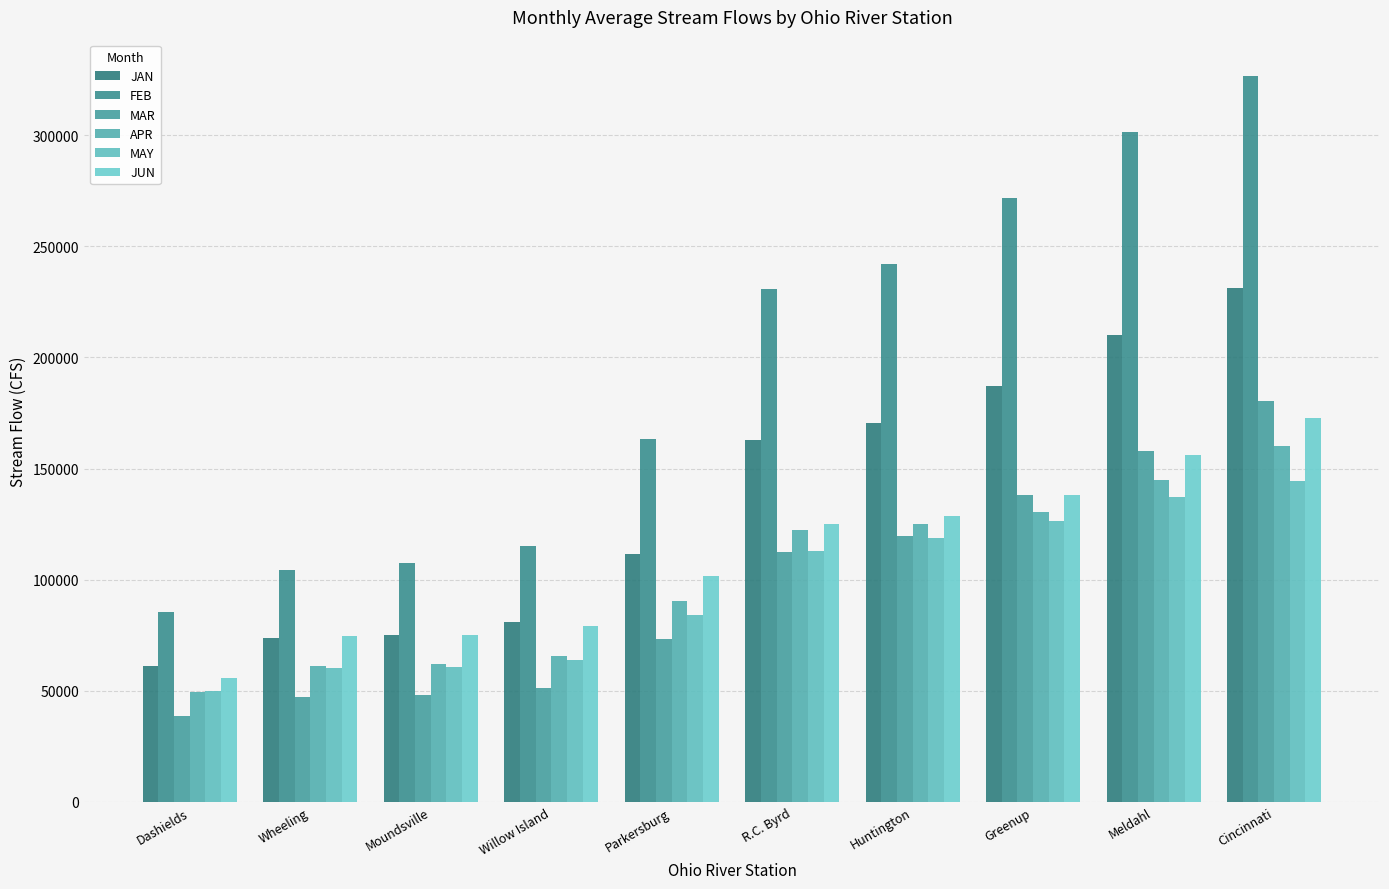

Reading left to right, transcribe all the data shown in this chart.

JAN: Dashields=61110.3	Wheeling=73686.2	Moundsville=75213.8	Willow Island=81024.1	Parkersburg=111431.0	R.C. Byrd=162693.1	Huntington=170610.3	Greenup=187106.9	Meldahl=210103.4	Cincinnati=231362.1
FEB: Dashields=85525.0	Wheeling=104289.3	Moundsville=107642.9	Willow Island=115092.9	Parkersburg=163325.0	R.C. Byrd=230967.9	Huntington=242078.6	Greenup=271917.9	Meldahl=301510.7	Cincinnati=326692.9
MAR: Dashields=38537.5	Wheeling=47340.6	Moundsville=48275.0	Willow Island=51206.2	Parkersburg=73231.3	R.C. Byrd=112403.1	Huntington=119715.6	Greenup=137896.9	Meldahl=157846.9	Cincinnati=180231.3
APR: Dashields=49519.4	Wheeling=61041.9	Moundsville=61822.6	Willow Island=65825.8	Parkersburg=90171.0	R.C. Byrd=122400.0	Huntington=125138.7	Greenup=130606.5	Meldahl=144841.9	Cincinnati=159945.2
MAY: Dashields=50022.6	Wheeling=60238.7	Moundsville=60848.4	Willow Island=63606.5	Parkersburg=83890.3	R.C. Byrd=112854.8	Huntington=118812.9	Greenup=126567.7	Meldahl=137264.5	Cincinnati=144487.1
JUN: Dashields=55682.8	Wheeling=74669.0	Moundsville=75265.5	Willow Island=79048.3	Parkersburg=101393.1	R.C. Byrd=125058.6	Huntington=128510.3	Greenup=137869.0	Meldahl=155989.7	Cincinnati=172837.9